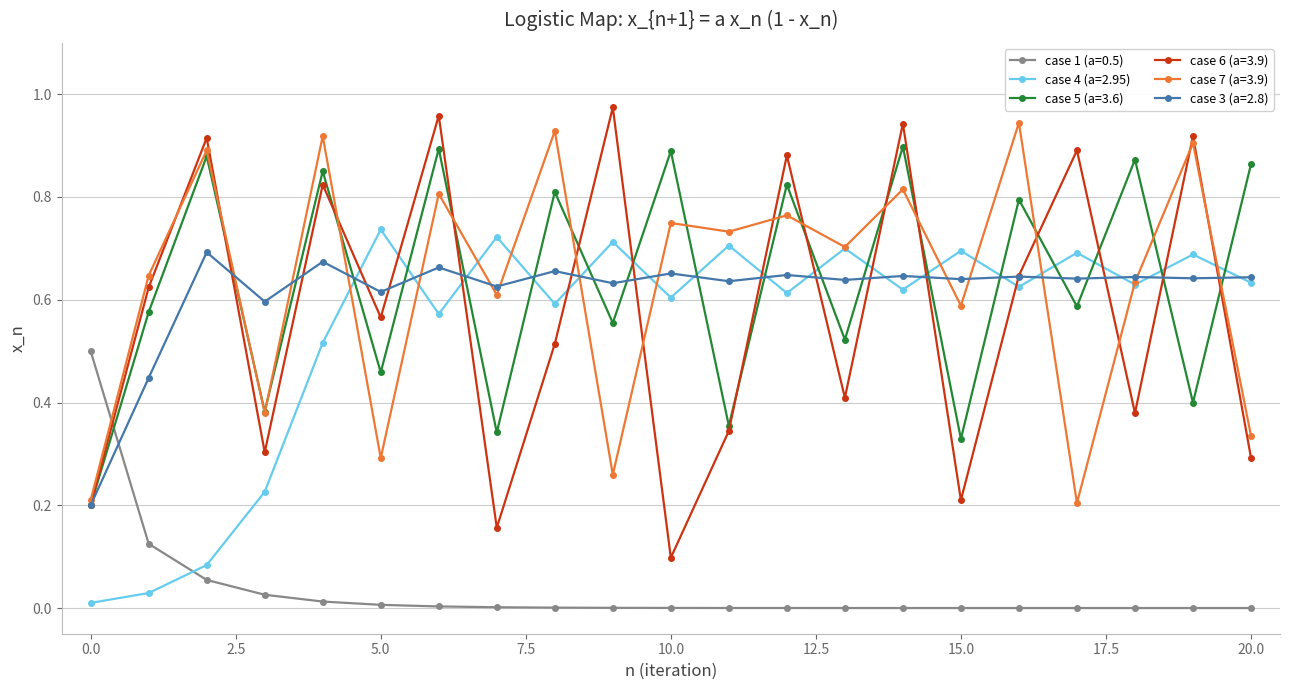

Which series has the largest range (max minus min)?

case 6 (a=3.9)